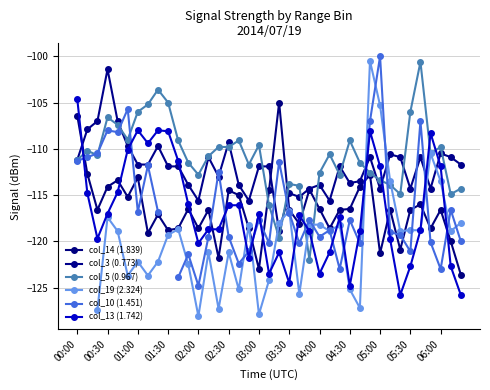

Which series has the widest spread of values?

col_10 (1.451)